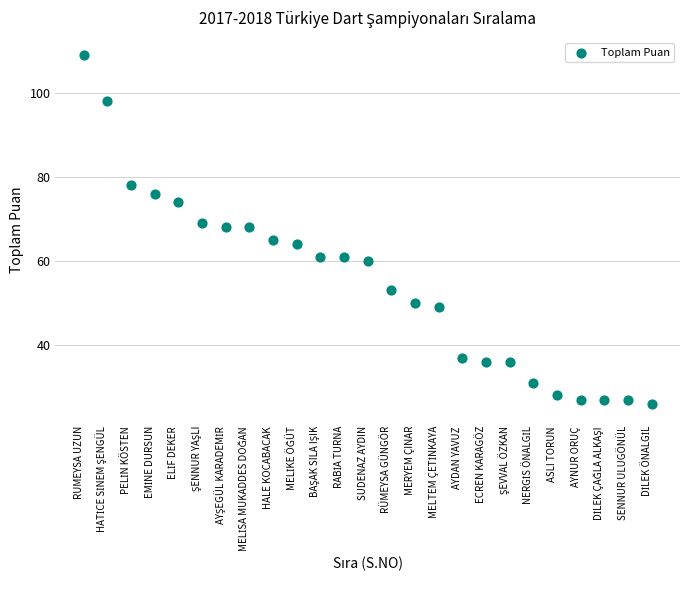

What is the range of X values (max minus min)?

24